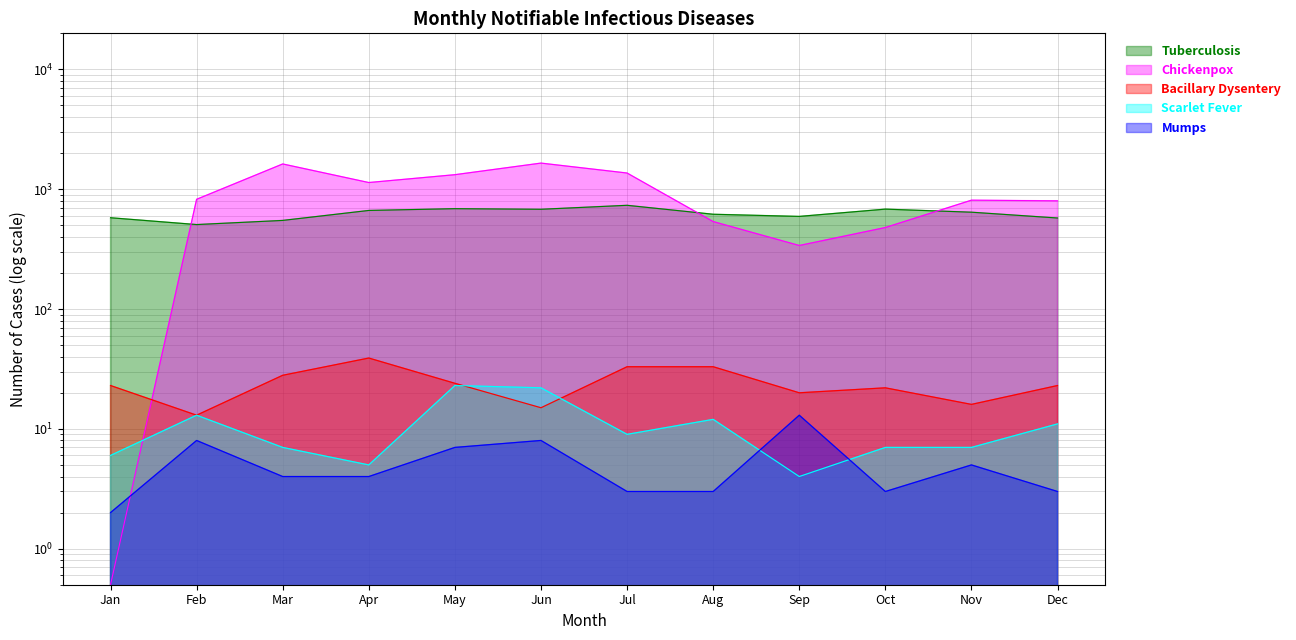

The value of Scarlet Fever at Dec is 11.0. True or false?

True